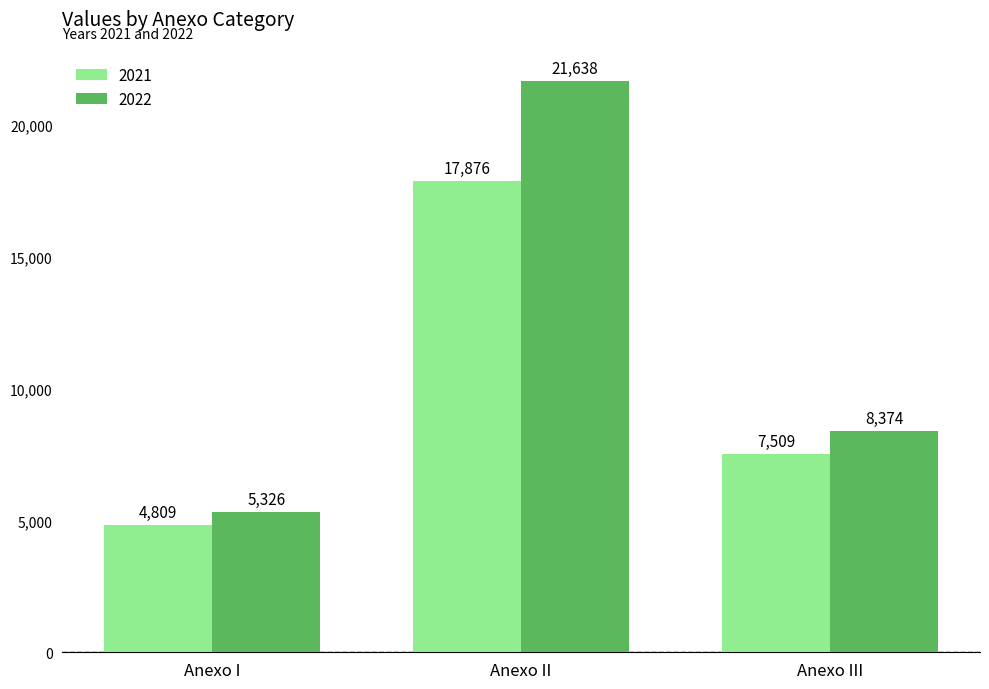

At which label is 2022 closest to 13482?

Anexo III